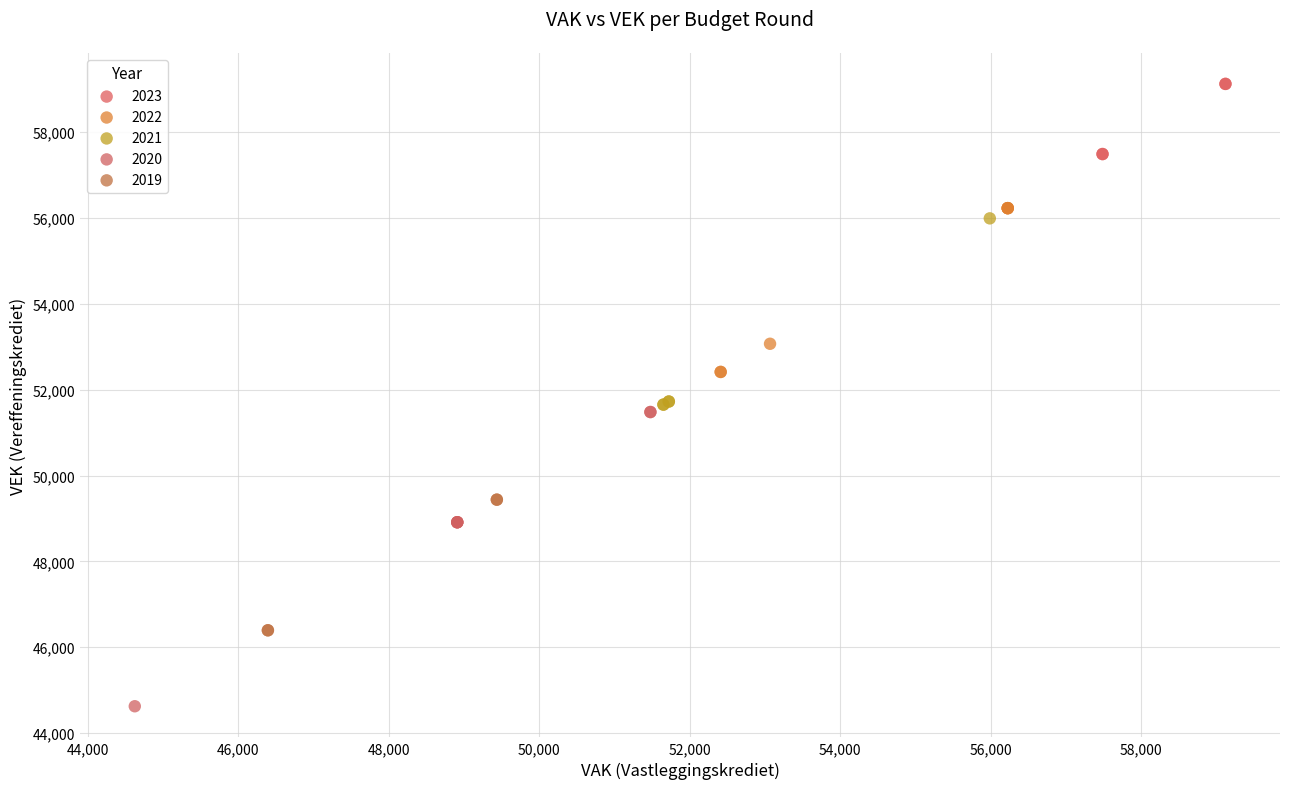

Which series has the largest Y range (max minus min)?

2020